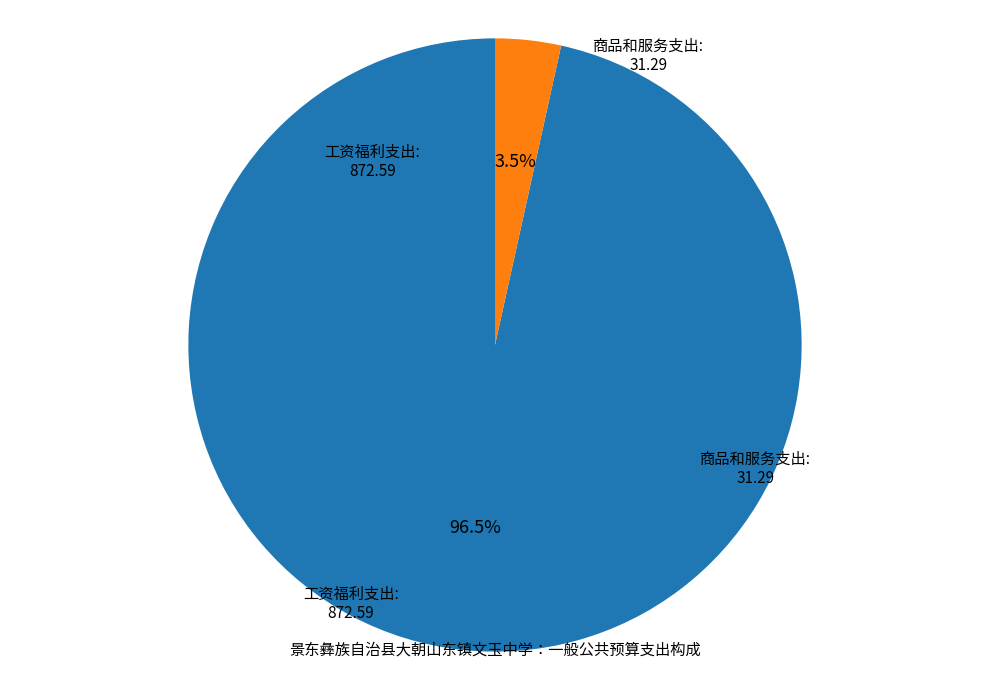

What is the majority slice?

工资福利支出